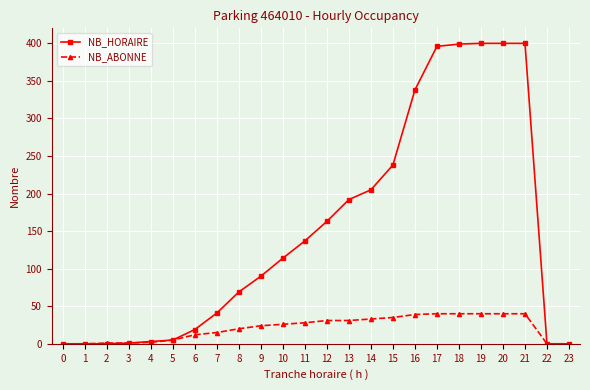

List the series in order of their overall mean, highest first.

NB_HORAIRE, NB_ABONNE